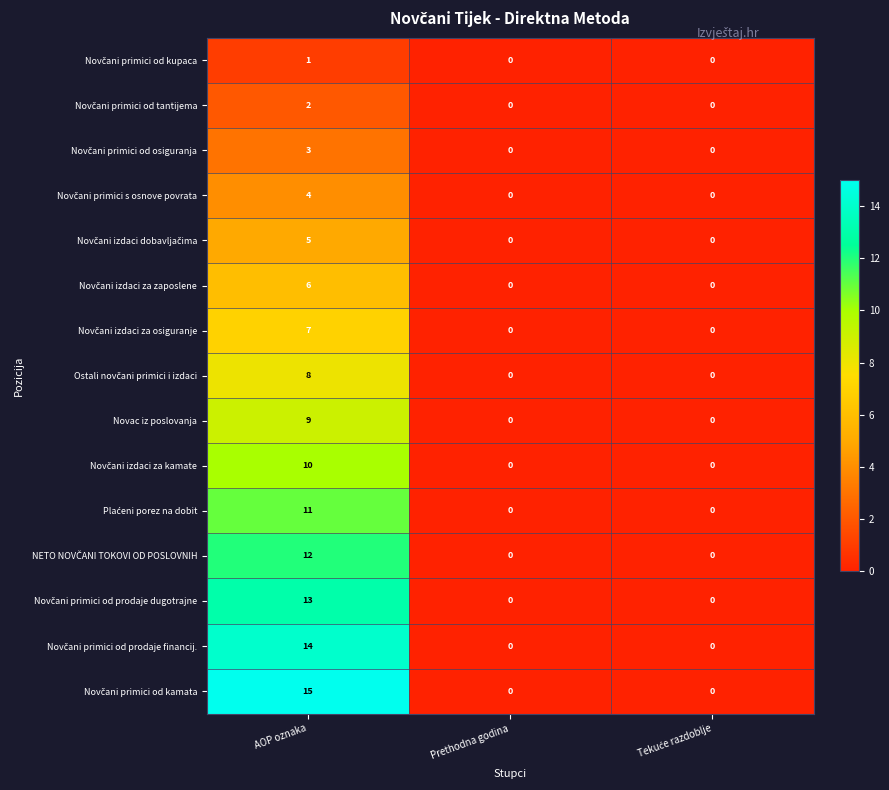

What is the spread (max minus min) of values at AOP oznaka?

14